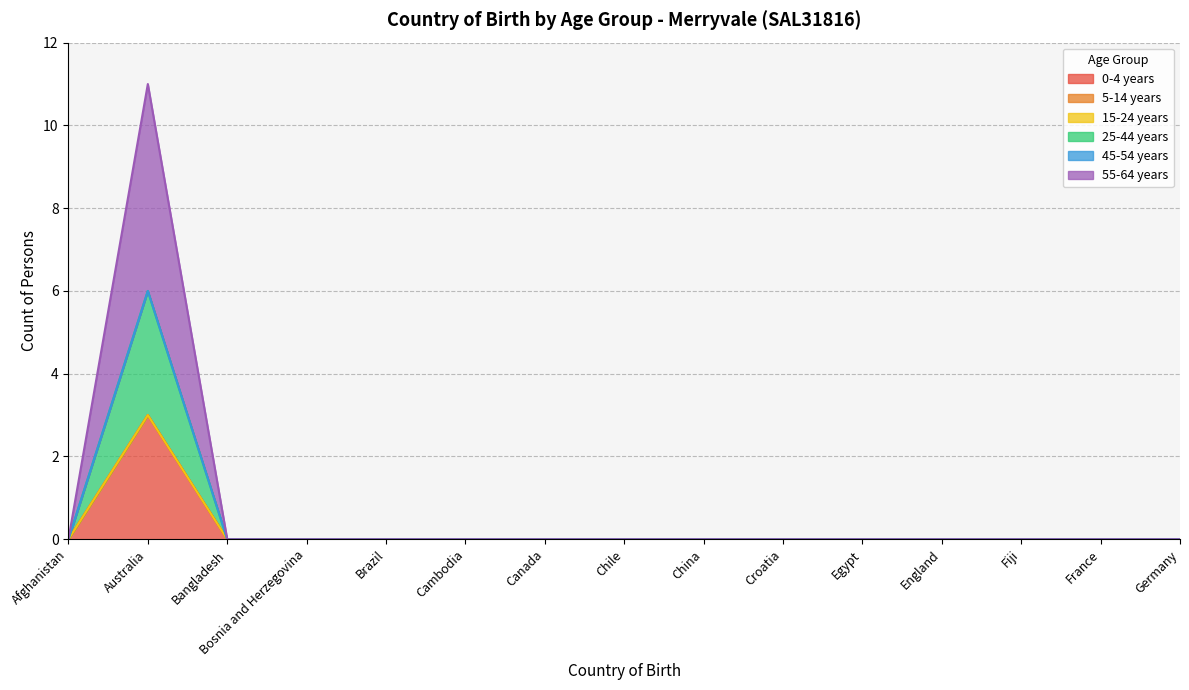

True or false: 55-64 years has more than 2 points higher than both neighbors.

False